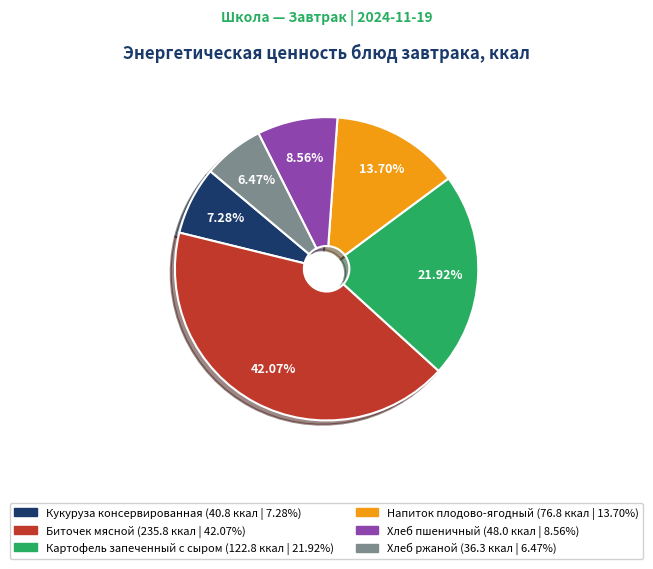

To the nearest percent, what is the difference between the Биточек мясной and Хлеб ржаной slice percentages?

36%